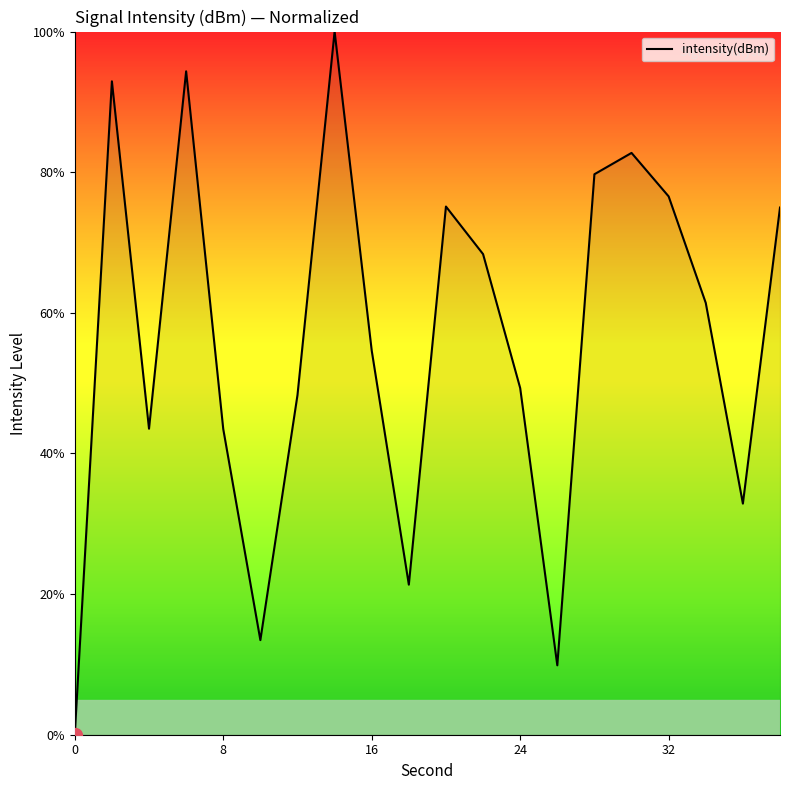

What is the greatest value displayed?

100.0